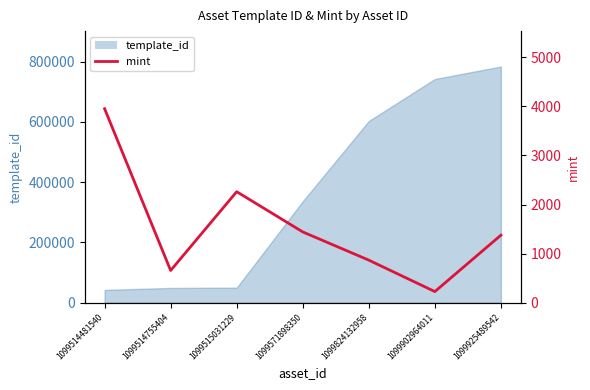

The value at 1099514755404 is 956. True or false?

False